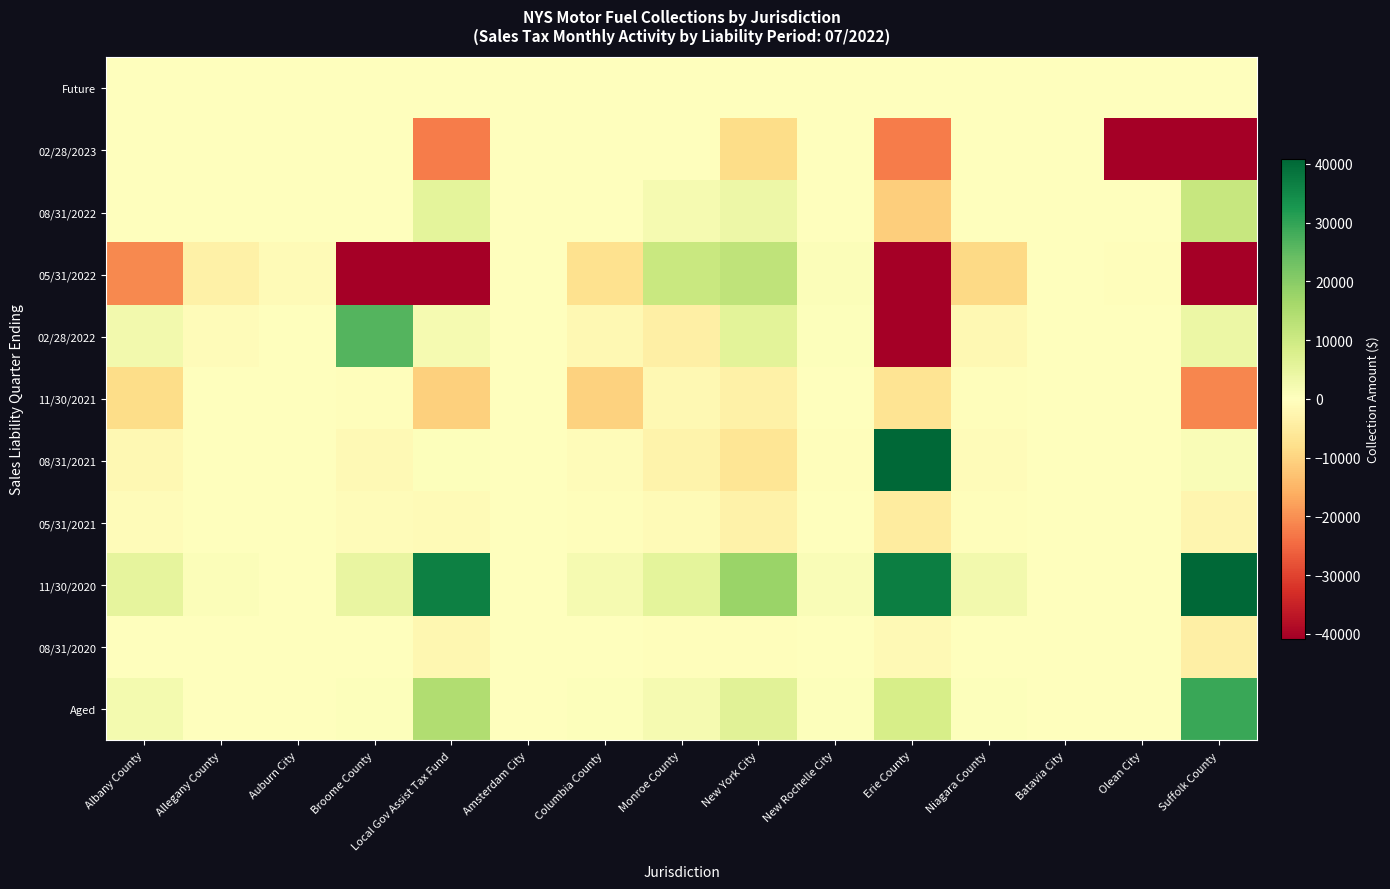

At which label is 05/31/2021 closest to -2467?

Suffolk County